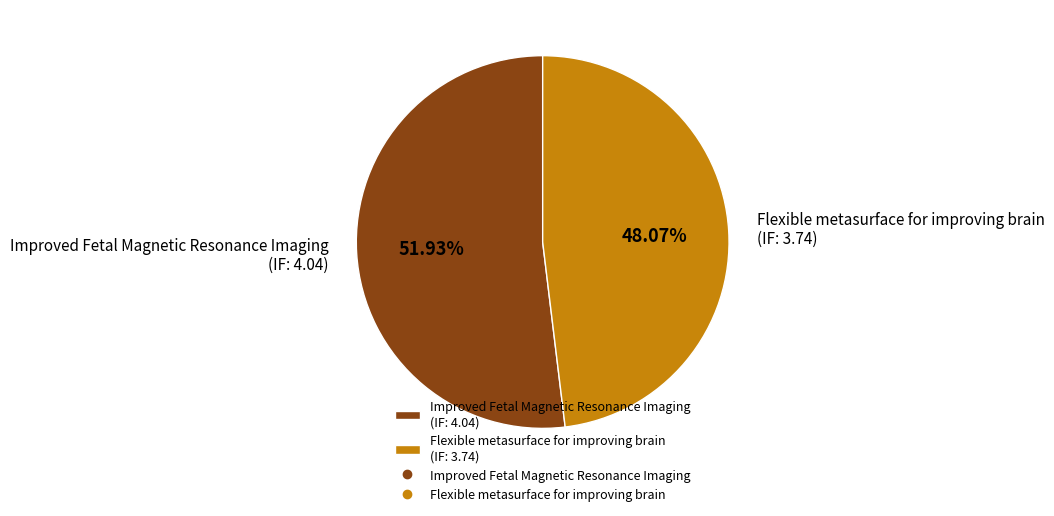

What percentage is the Flexible metasurface for improving brain slice, to the nearest percent?

48%